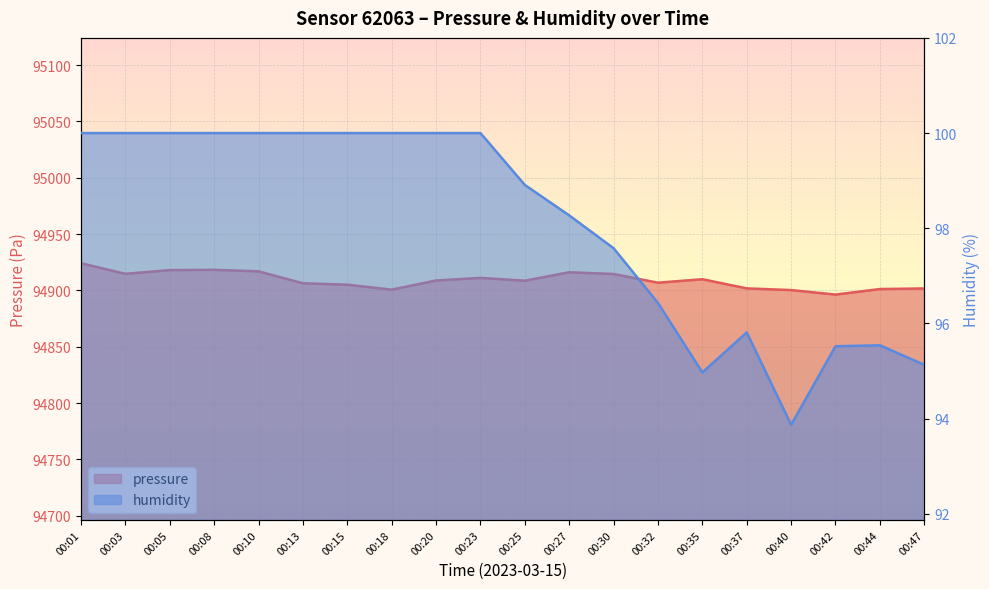

Does the chart display data point markers on the line(s)?

No